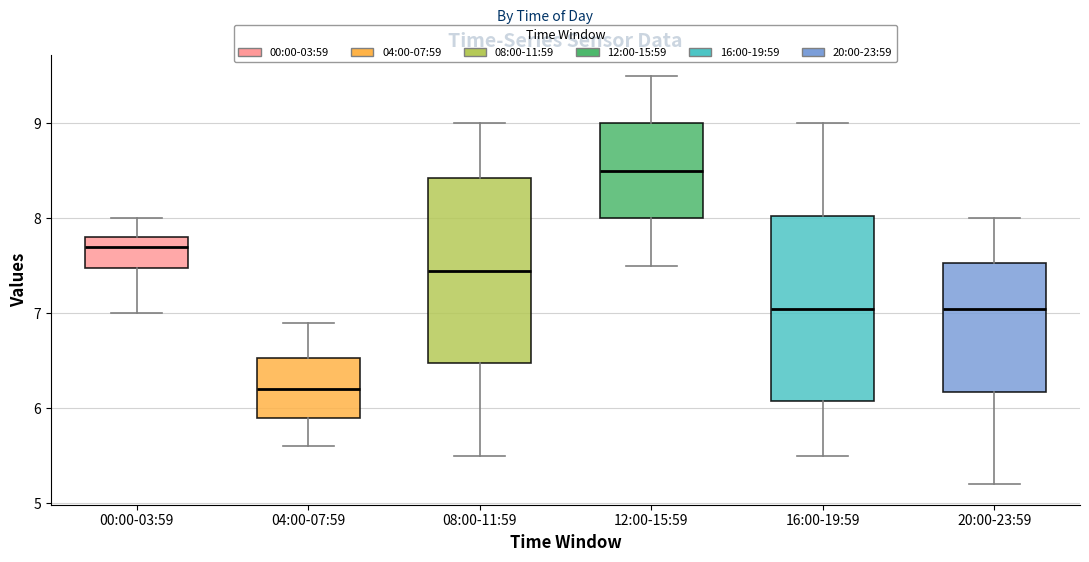

Where does the lower whisker of the box for 04:00-07:59 end on the y-axis? The values are not printed on the chart, so give them approximately, as read against the axis.

5.6